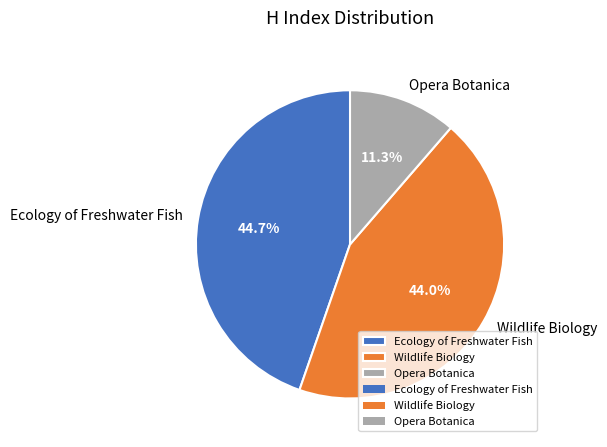

Approximately how many times larger is the value at Wildlife Biology compared to Ecology of Freshwater Fish?

1.0